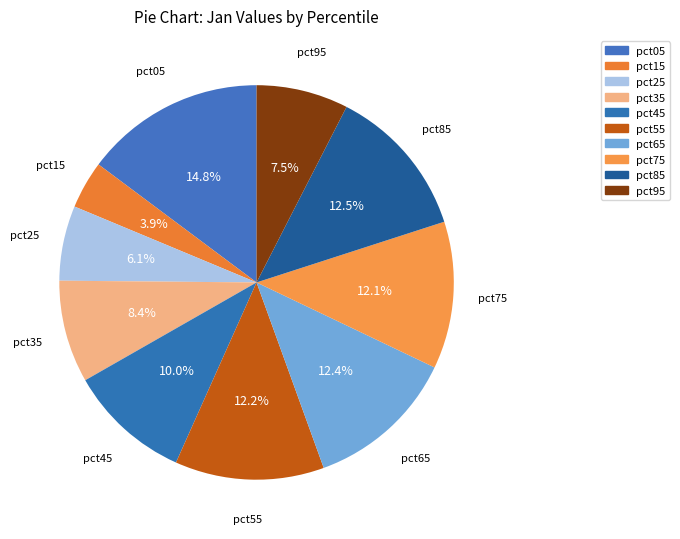

What is the total percentage of pct85 and pct95?

20.0%